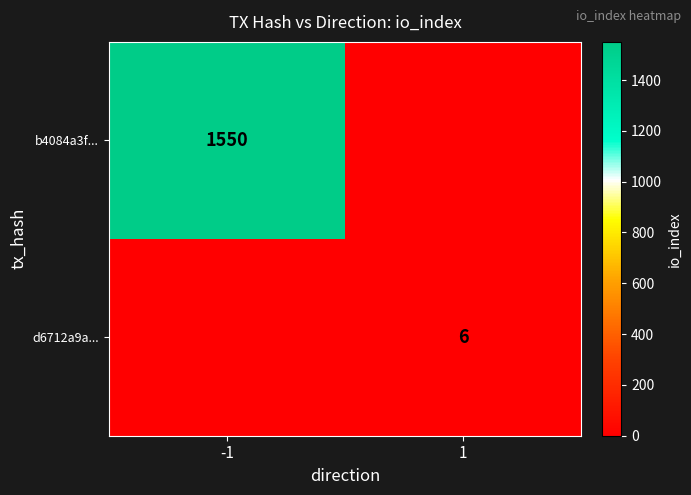

True or false: b4084a3f... has a value of 1550 at -1.

True